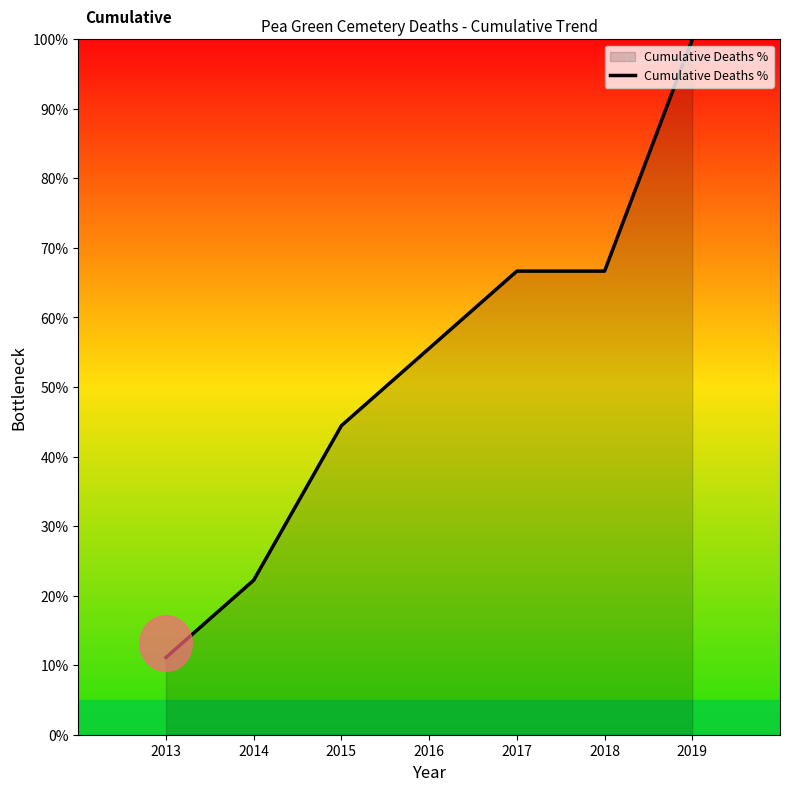

How many values are below 55?

3